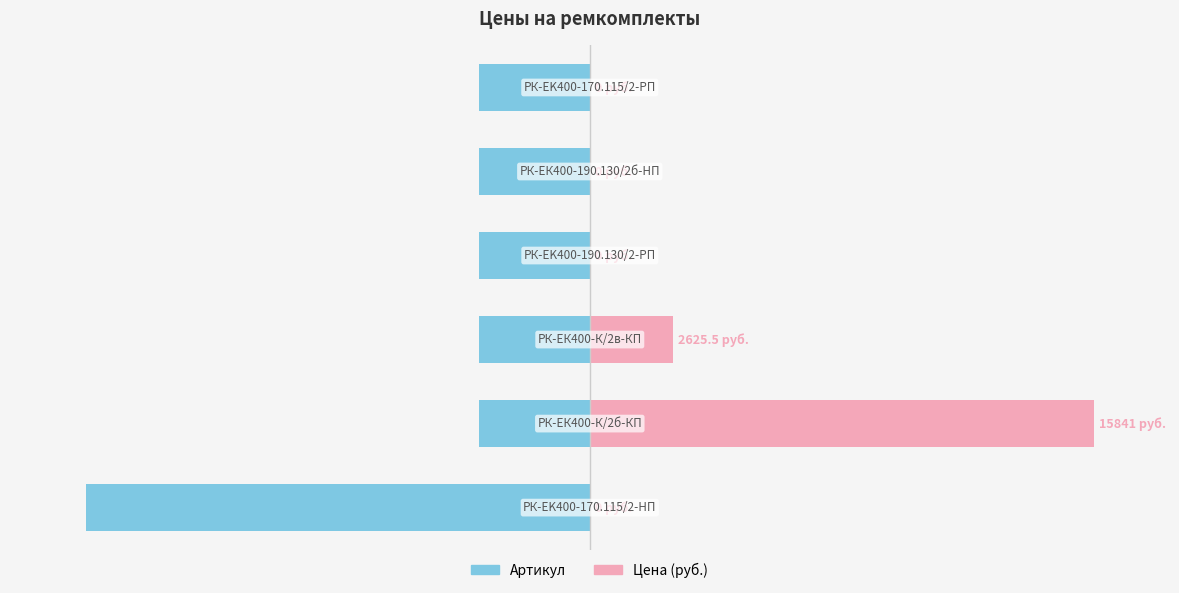

The value of Цена (руб.) at 1 is 154.5. True or false?

False